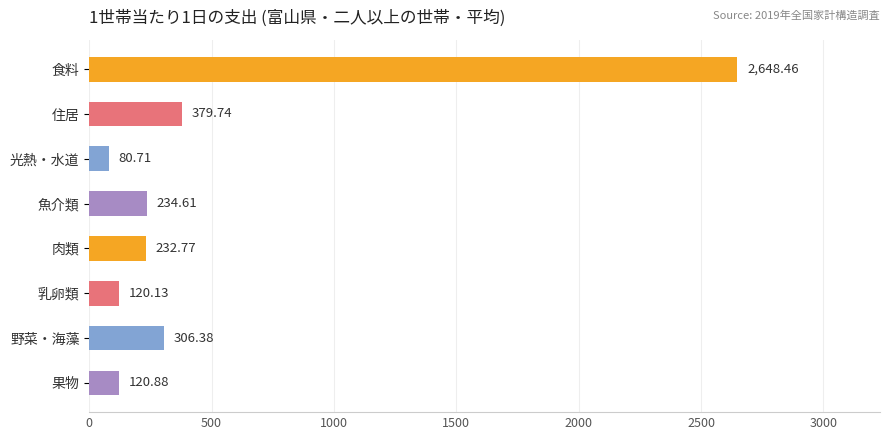

Rank the categories by value from lowest to highest.

光熱・水道, 乳卵類, 果物, 肉類, 魚介類, 野菜・海藻, 住居, 食料